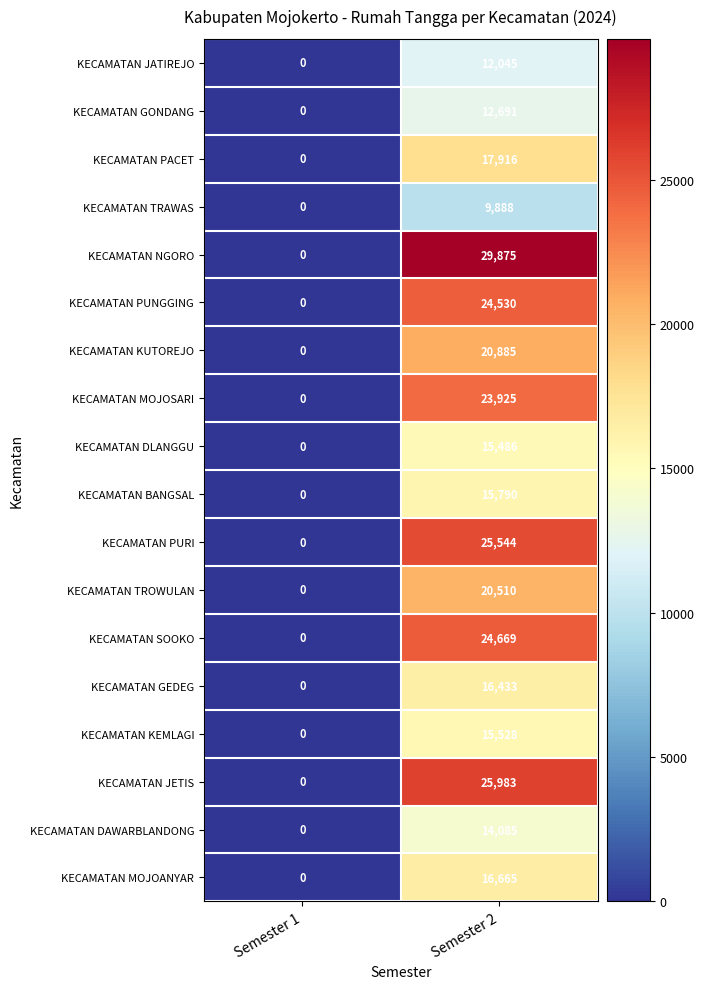

Which label corresponds to the largest value in the chart?

Semester 2